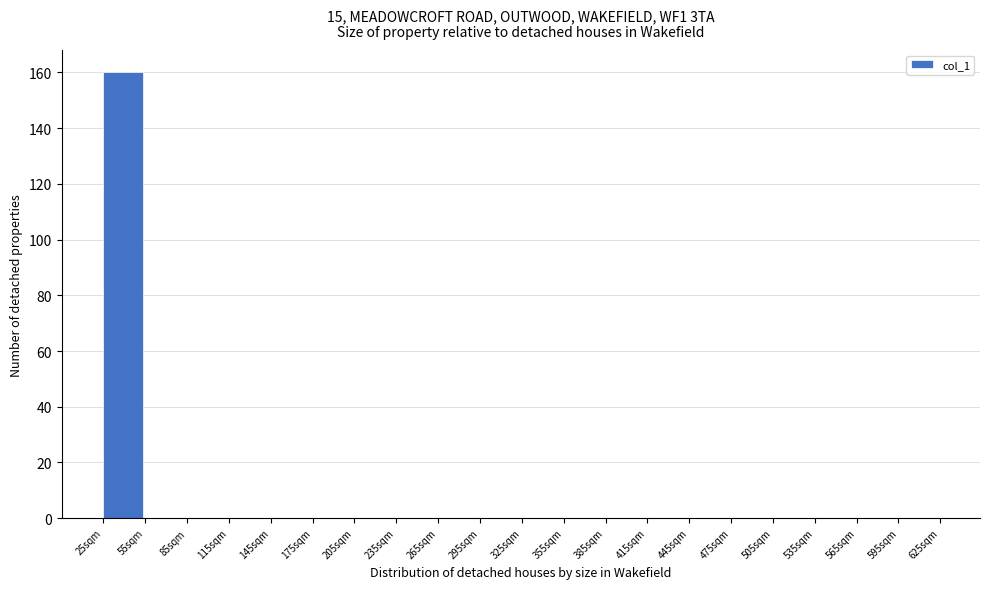

Reading left to right, transcribe all the data shown in this chart.

25sqm=160	55sqm=0	85sqm=0	115sqm=0	145sqm=0	175sqm=0	205sqm=0	235sqm=0	265sqm=0	295sqm=0	325sqm=0	355sqm=0	385sqm=0	415sqm=0	445sqm=0	475sqm=0	505sqm=0	535sqm=0	565sqm=0	595sqm=0